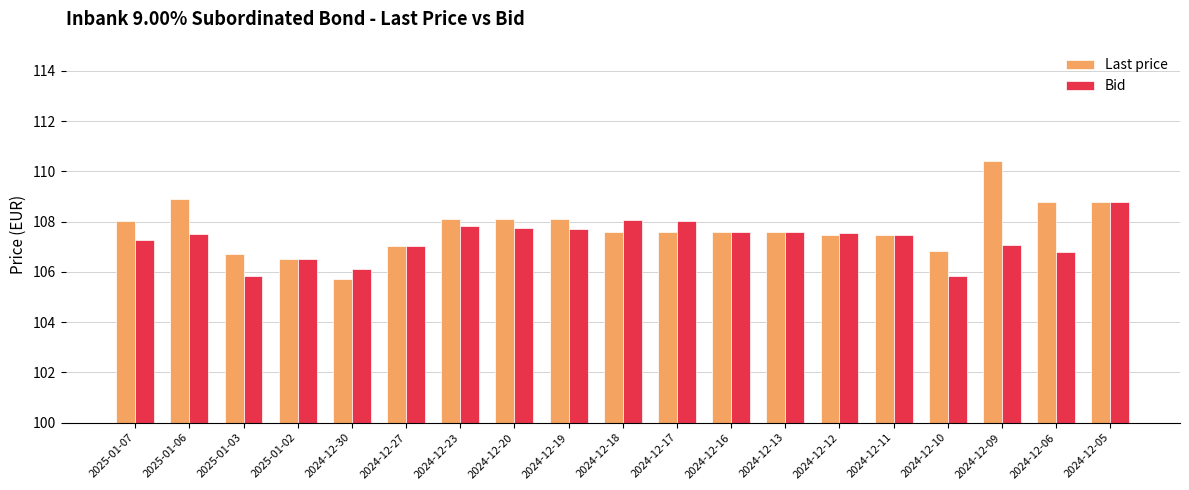

Which series changed the most between 2025-01-02 and 2024-12-09?

Last price